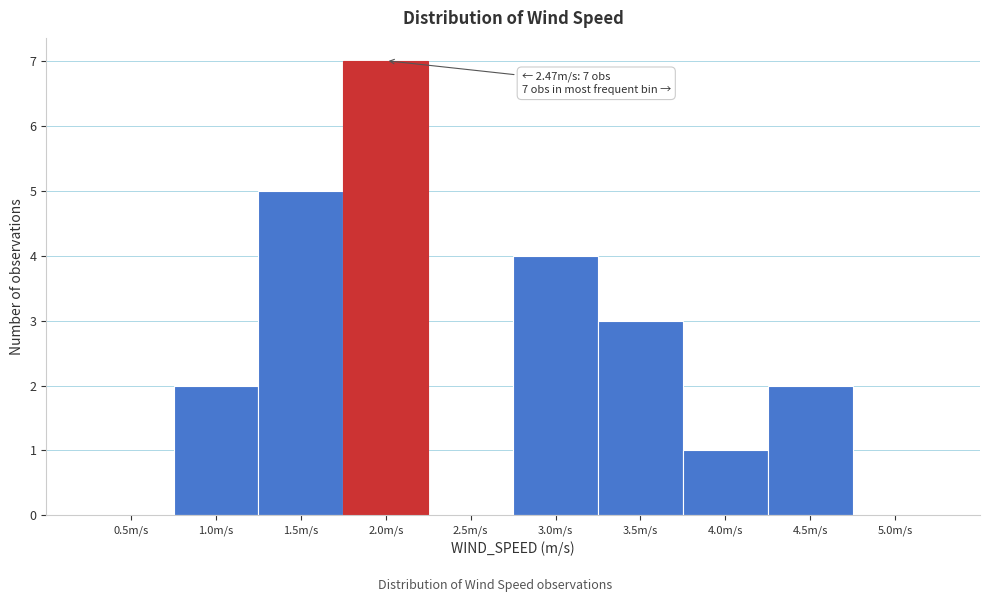

Reading right to left, list all the values displayed in this chart.

5.0m/s=0	4.5m/s=2	4.0m/s=1	3.5m/s=3	3.0m/s=4	2.5m/s=0	2.0m/s=7	1.5m/s=5	1.0m/s=2	0.5m/s=0